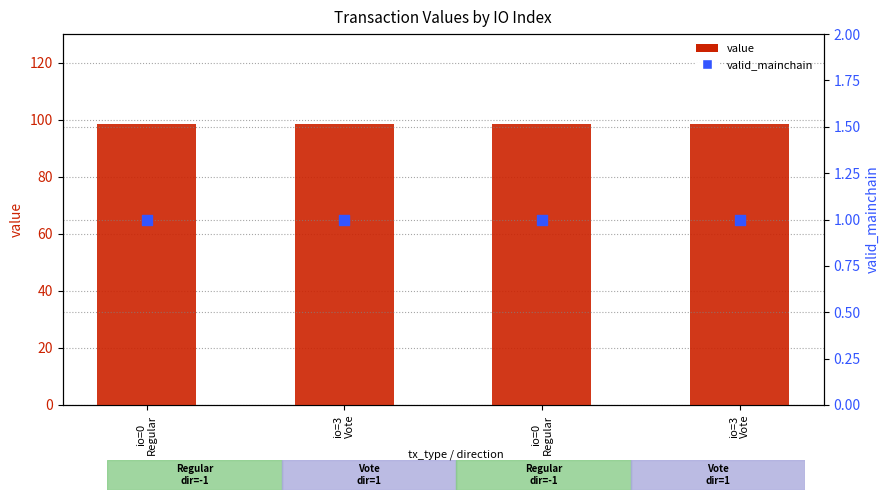

At which category is the sum across all series the highest?

io=0
Regular